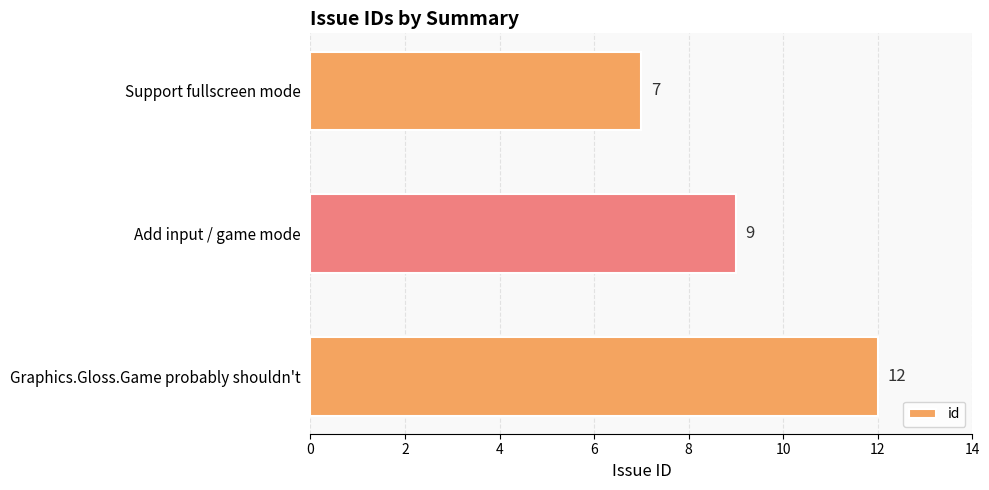

Rank the categories by value from lowest to highest.

Support fullscreen mode, Add input / game mode, Graphics.Gloss.Game probably shouldn't